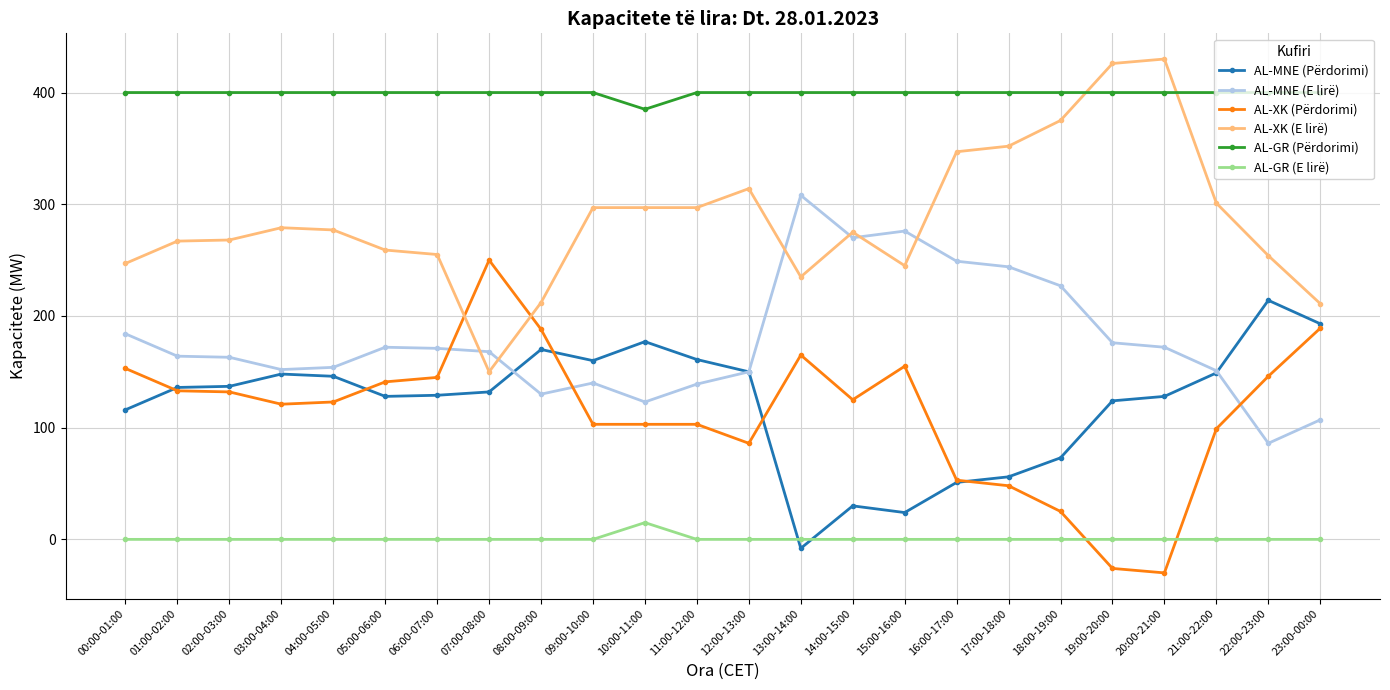

How many negative values does the AL-MNE (Përdorimi) series have?

1